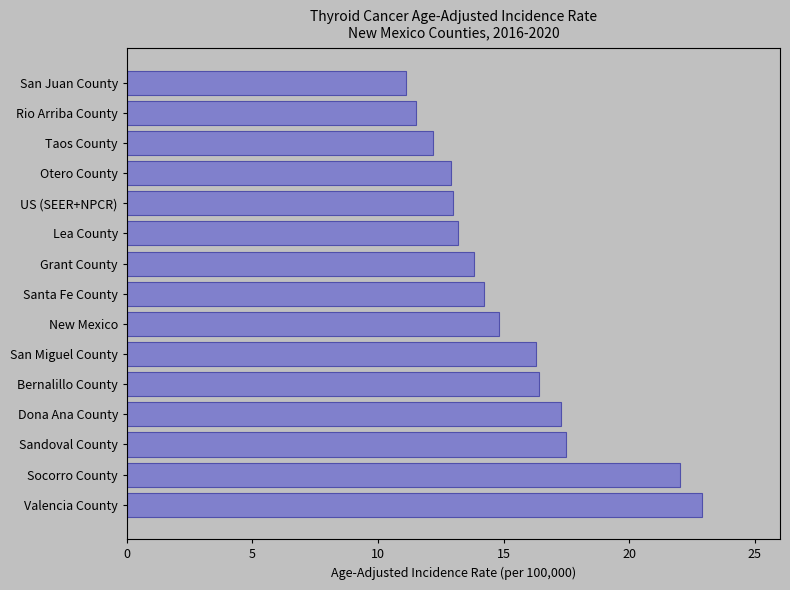

What is the difference between the maximum and minimum values?

11.8